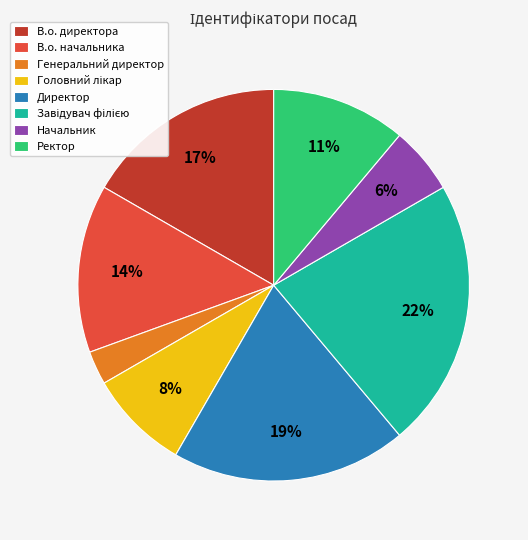

Approximately how many times larger is the value at Начальник compared to Ректор?

0.5